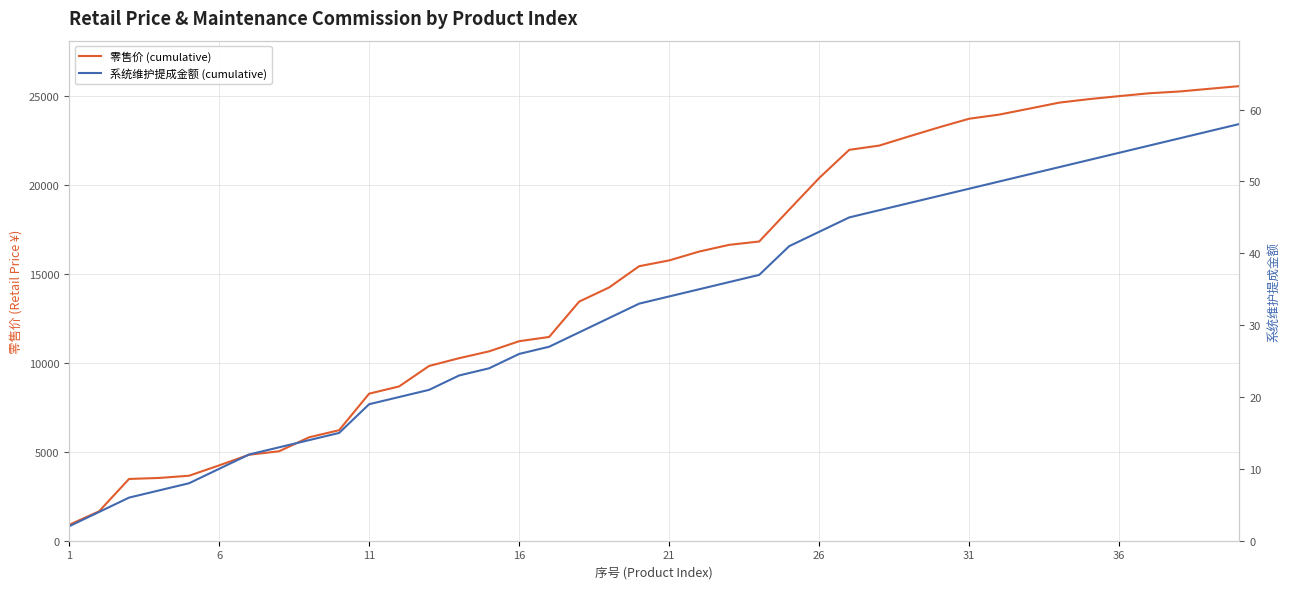

At which category is the sum across all series the highest?

39